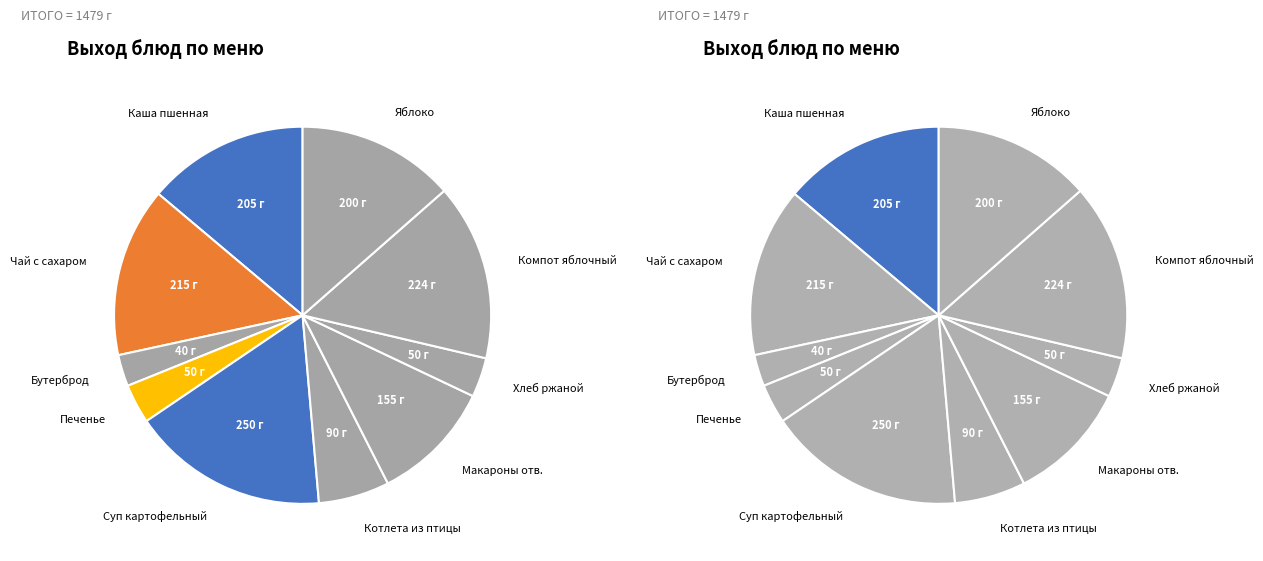

True or false: Макароны отварные с м/сл 150/5 accounts for 10% of the total.

True